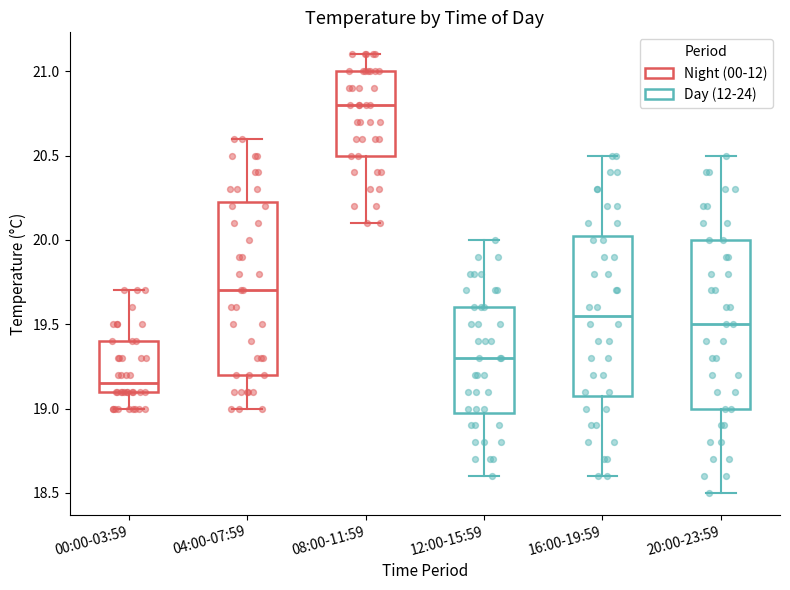

Where is the lower edge of the box for 16:00-19:59 on the y-axis? The values are not printed on the chart, so give them approximately, as read against the axis.

19.10